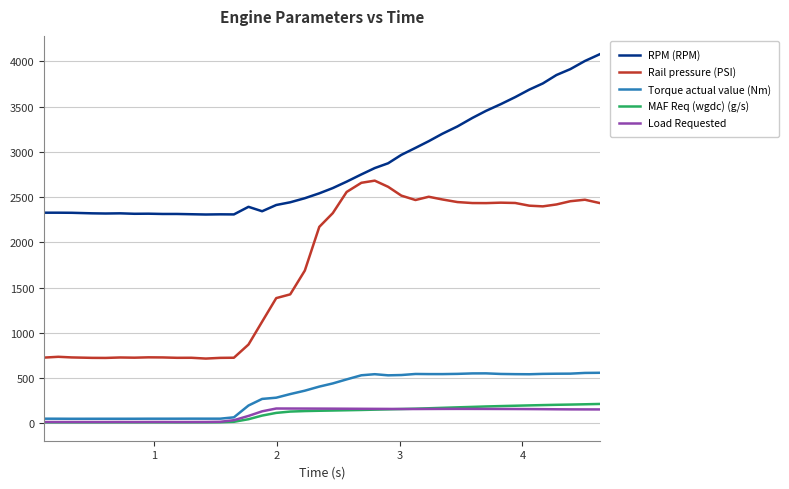

What is the lowest value of the RPM (RPM) series?

2308.0